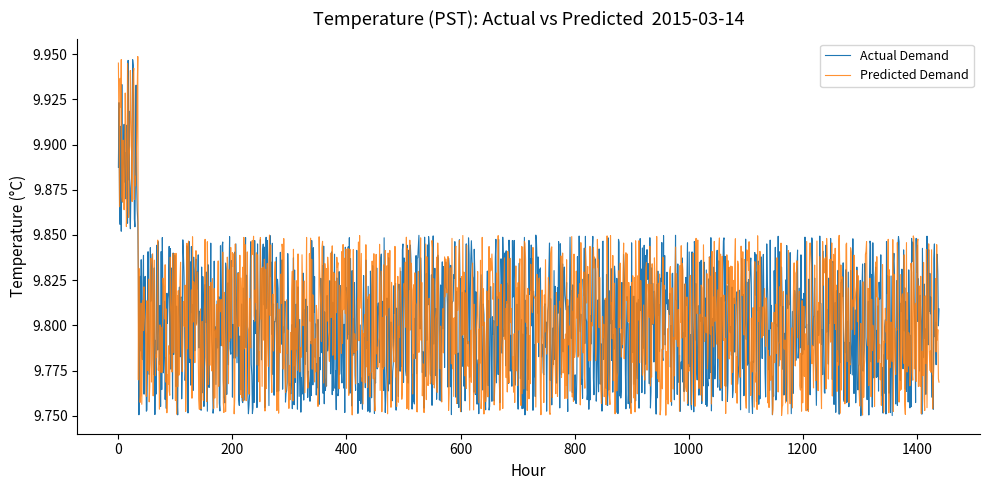

Rank the series by their maximum value, from lowest to highest.

Actual Demand, Predicted Demand